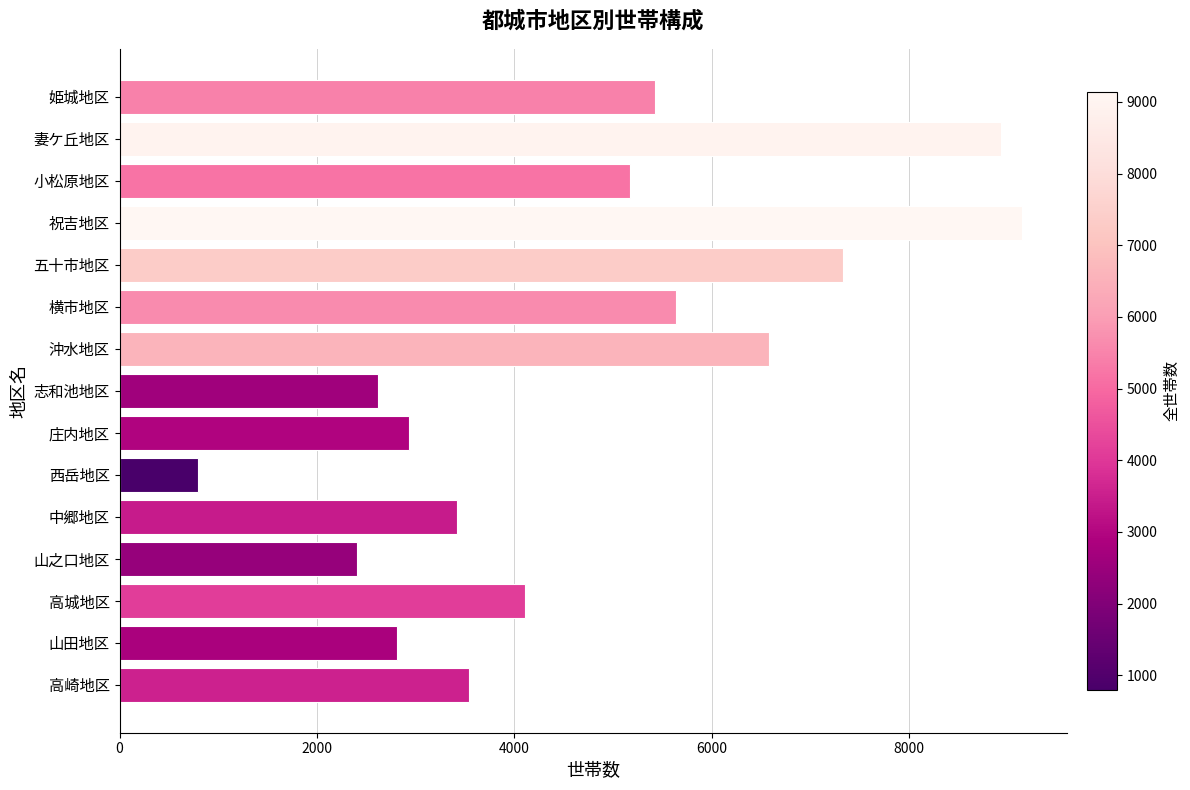

Reading bottom to top, transcribe all the data shown in this chart.

高崎地区=3538	山田地区=2809	高城地区=4111	山之口地区=2408	中郷地区=3421	西岳地区=796	庄内地区=2931	志和池地区=2617	沖水地区=6580	横市地区=5637	五十市地区=7327	祝吉地区=9143	小松原地区=5176	妻ケ丘地区=8936	姫城地区=5430